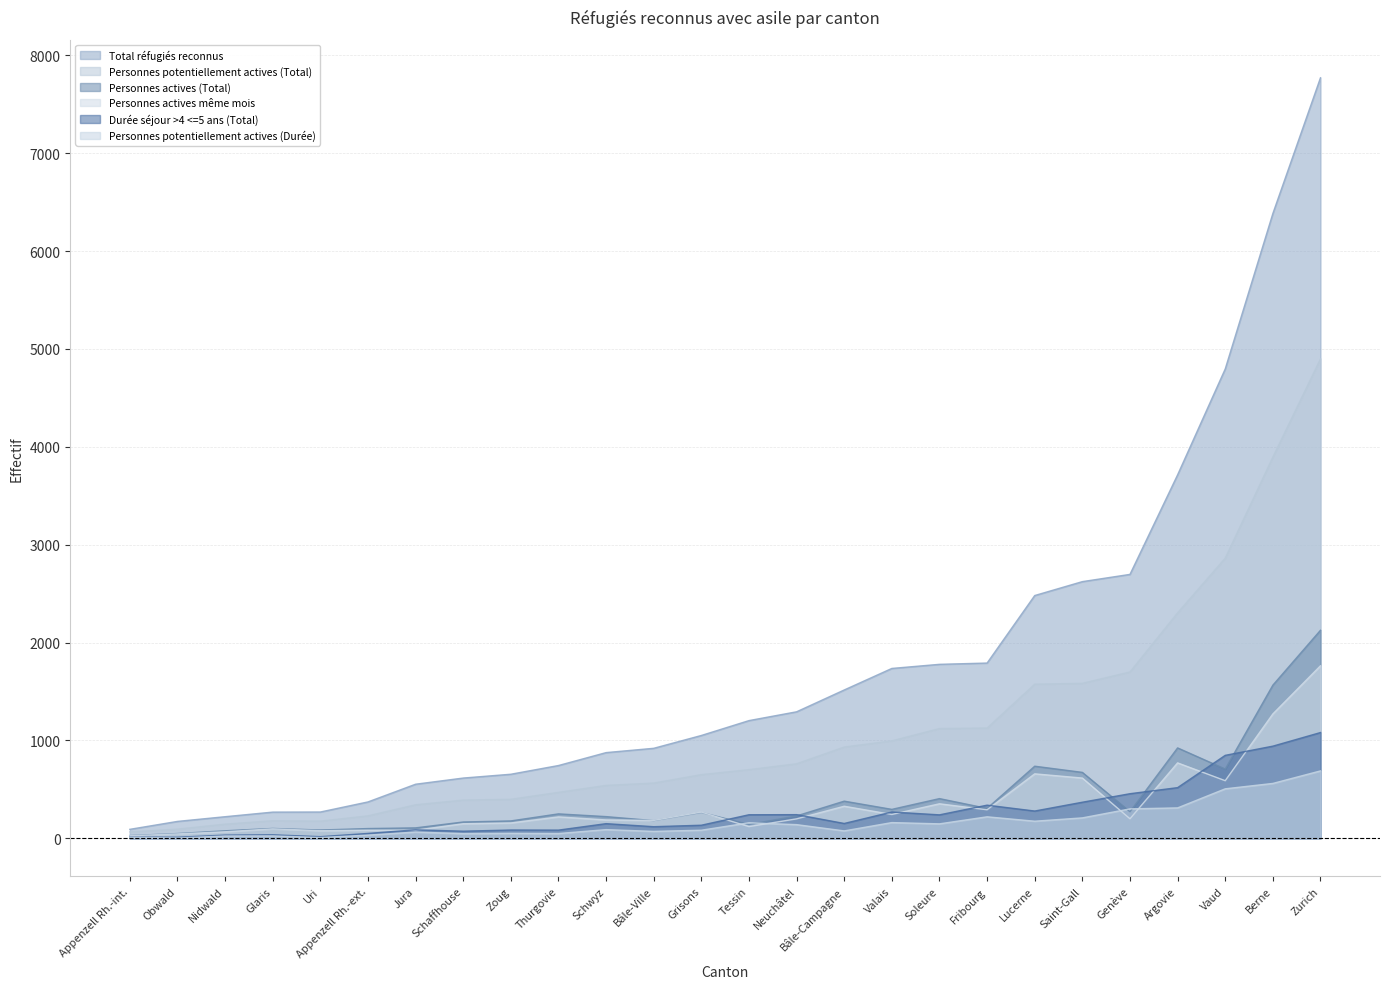

What is the sum of the Personnes potentiellement actives (Durée) values at Vaud and Glaris?

531